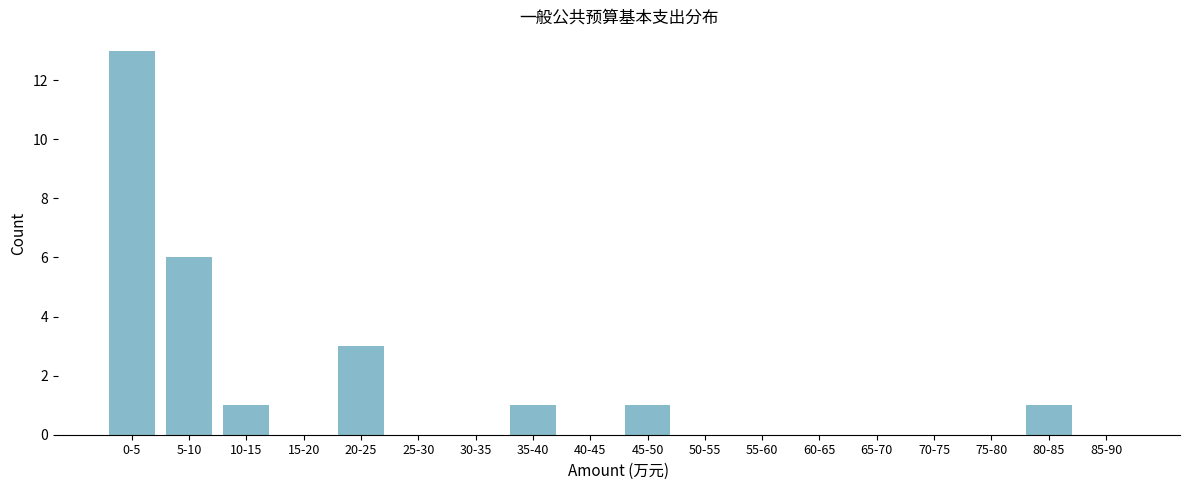

Reading right to left, extract all data points from this chart.

85-90=0	80-85=1	75-80=0	70-75=0	65-70=0	60-65=0	55-60=0	50-55=0	45-50=1	40-45=0	35-40=1	30-35=0	25-30=0	20-25=3	15-20=0	10-15=1	5-10=6	0-5=13